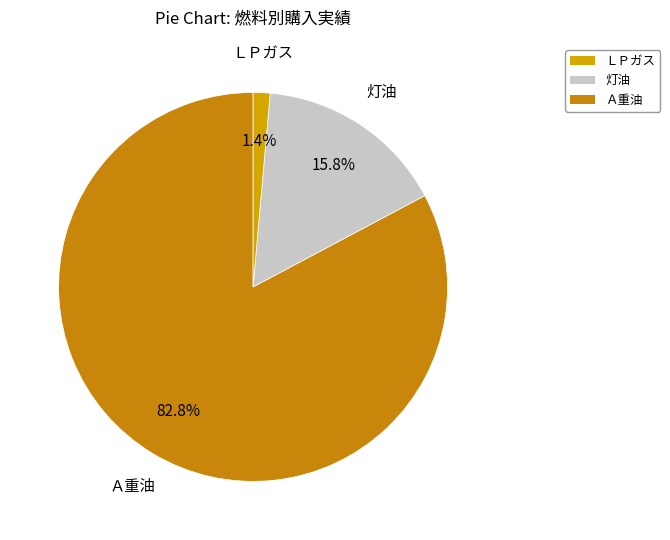

Rank the categories by value from highest to lowest.

Ａ重油, 灯油, ＬＰガス